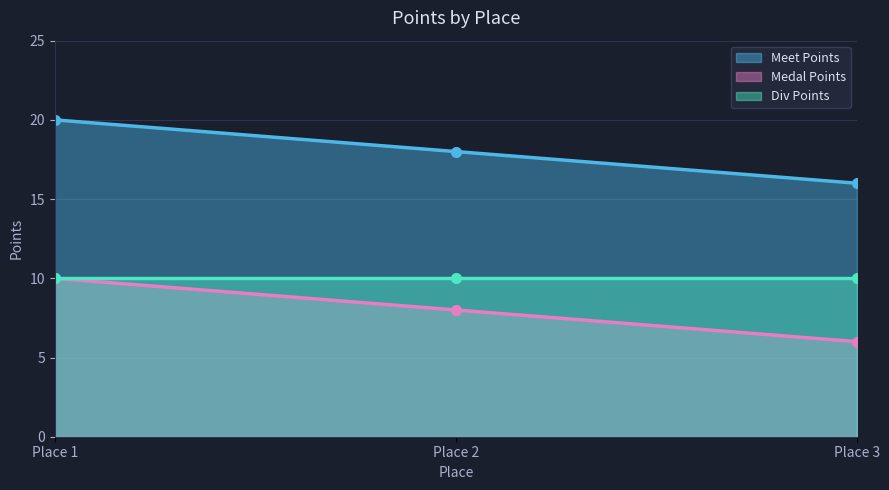

What is the maximum value for Medal Points?

10